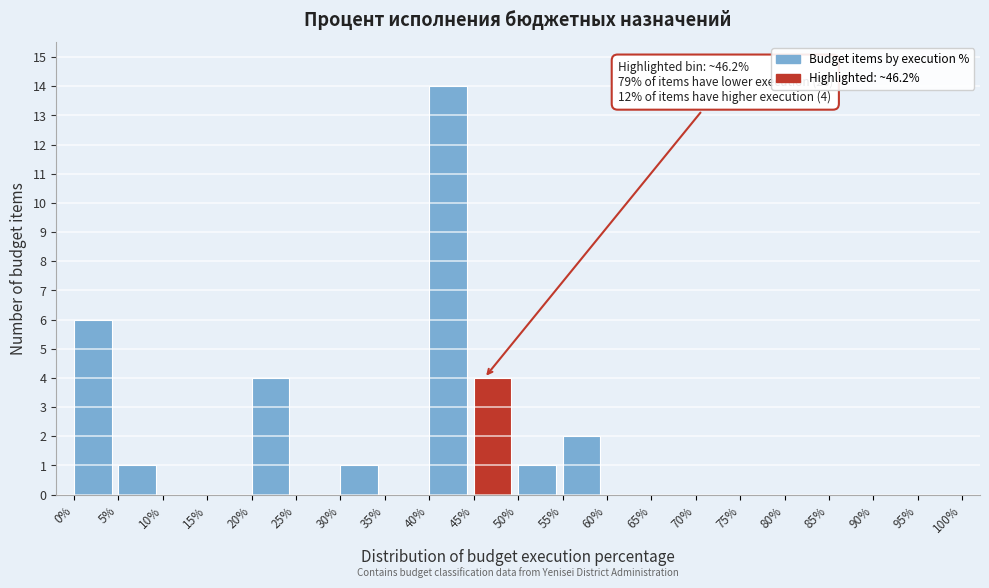

Over which range of the x-axis is the bar tallest?

40% to 45%